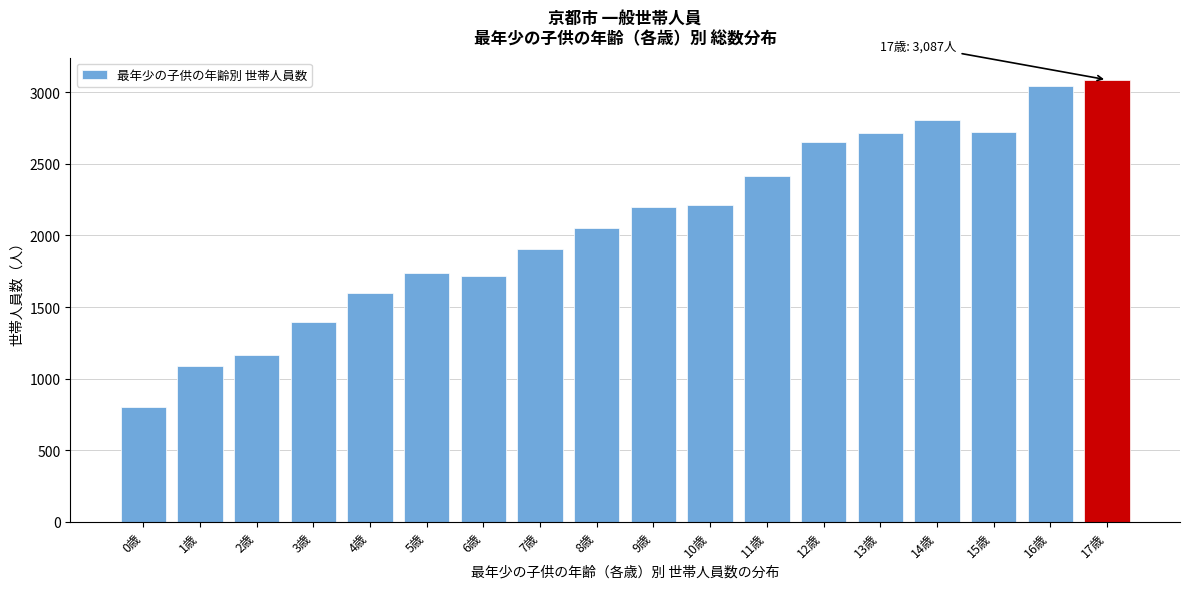

Which label corresponds to the smallest value in the chart?

0歳